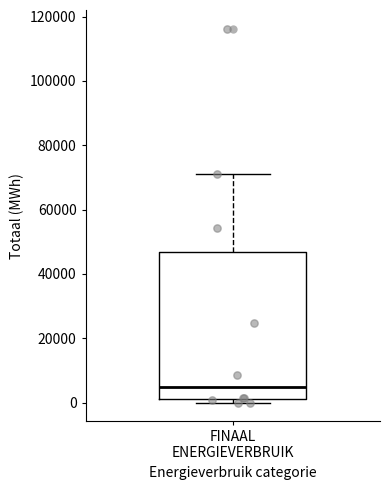

Where is the upper edge of the box for FINAAL ENERGIEVERBRUIK on the y-axis? The values are not printed on the chart, so give them approximately, as read against the axis.

46000